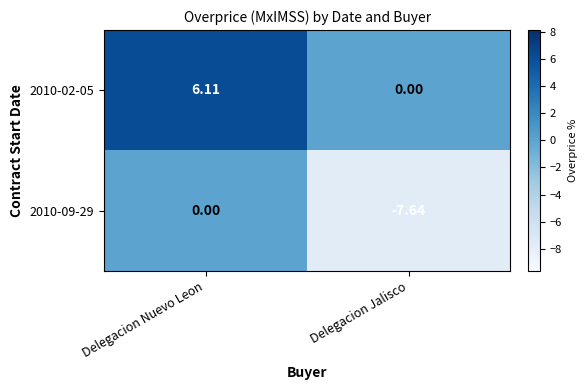

At which category does the chart reach its peak across all series?

Delegacion Nuevo Leon